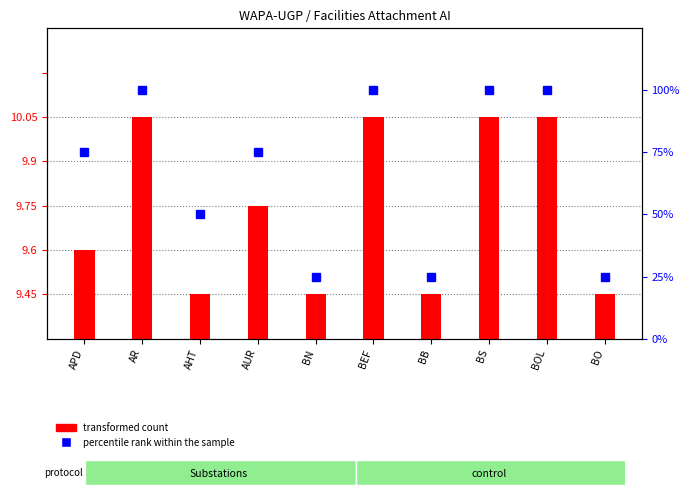

Rank the series at AUR from lowest to highest value.

transformed count, percentile rank within the sample